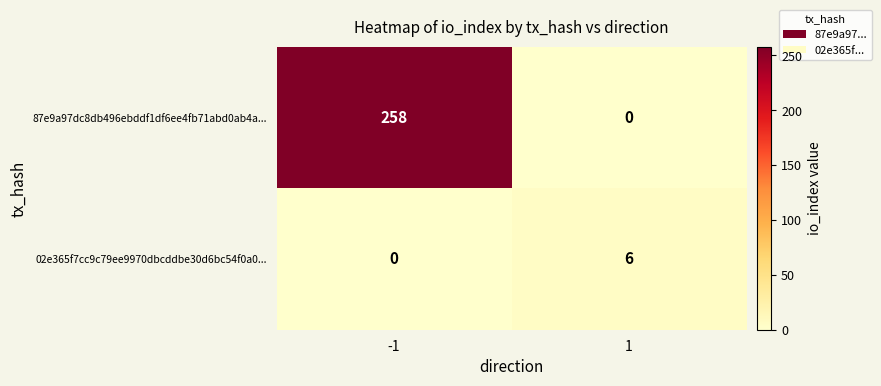

Which series changed the most between -1 and 1?

87e9a97dc8db496ebddf1df6ee4fb71abd0ab4a...